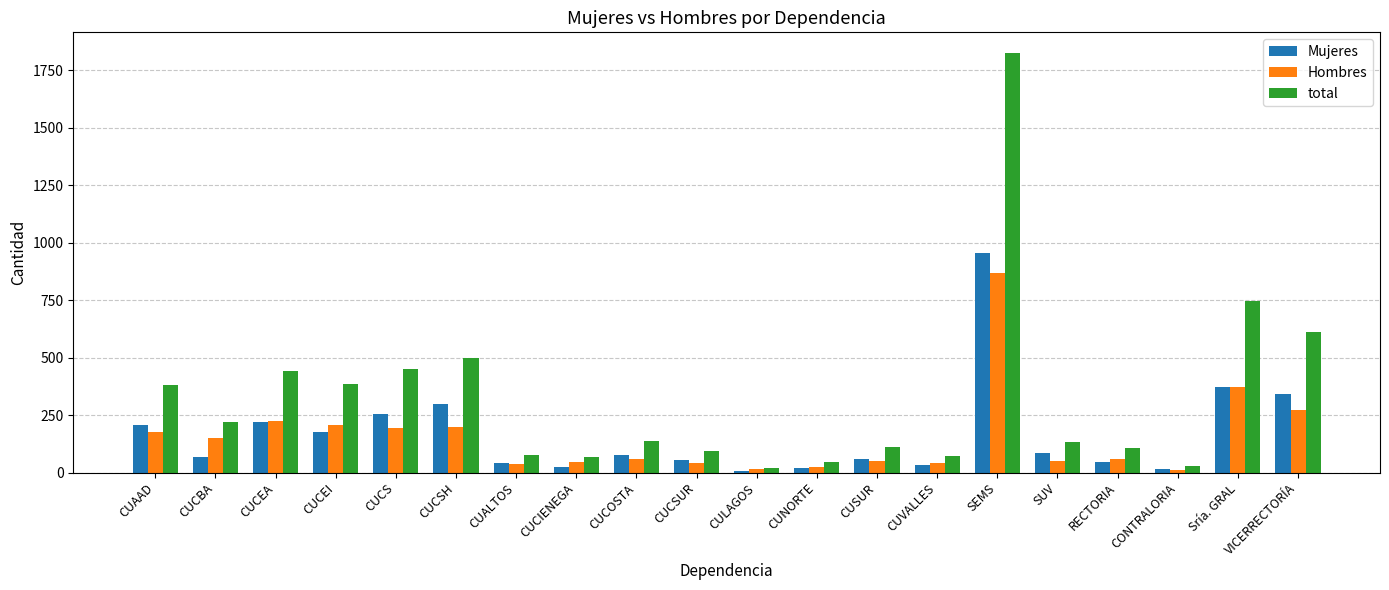

What is the value of the total bar at the 5th from the left?

450